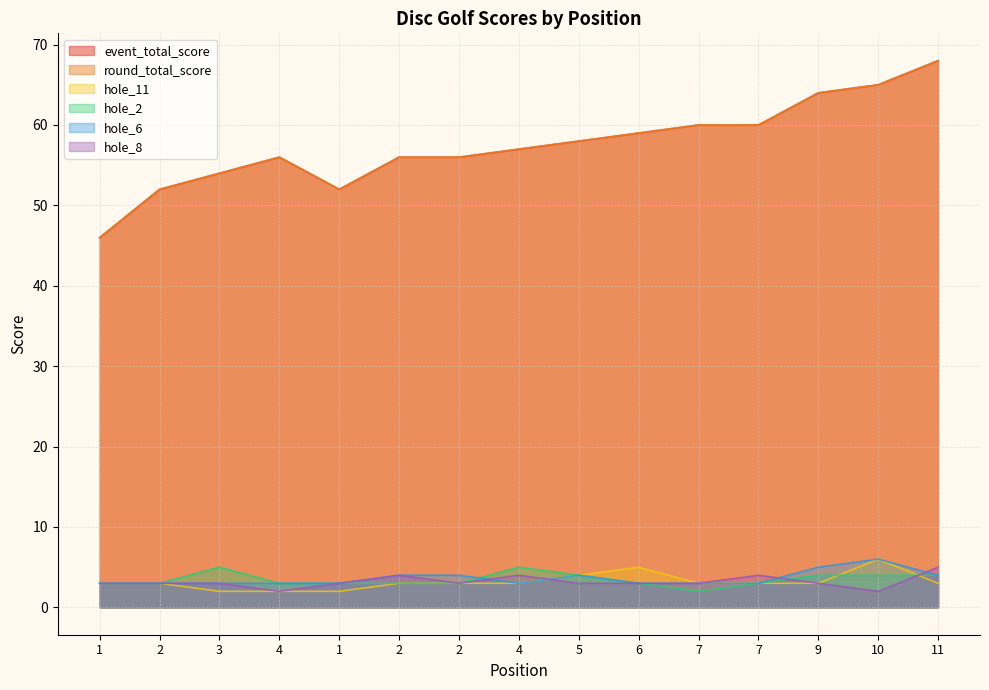

What is the spread (max minus min) of values at 1?

43